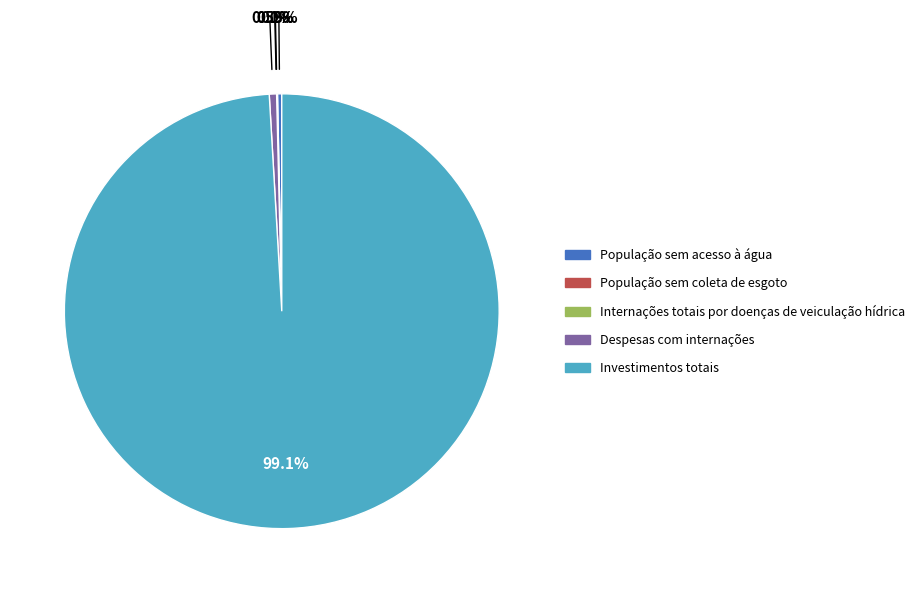

Which category accounts for the majority?

Investimentos totais